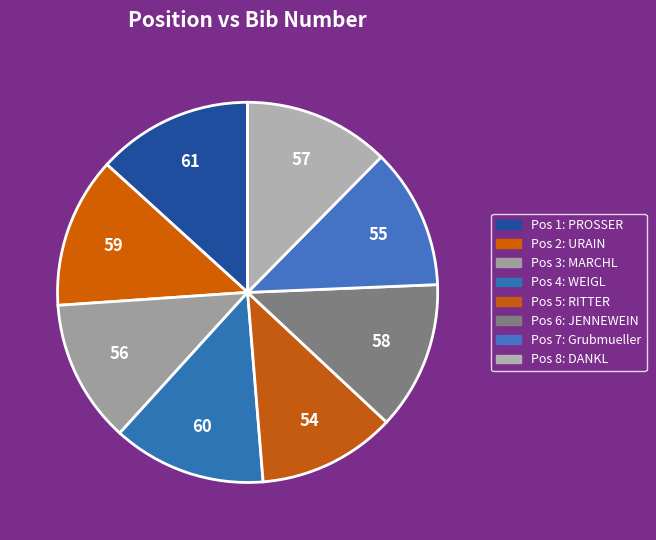

How many slices are in this pie chart?

8